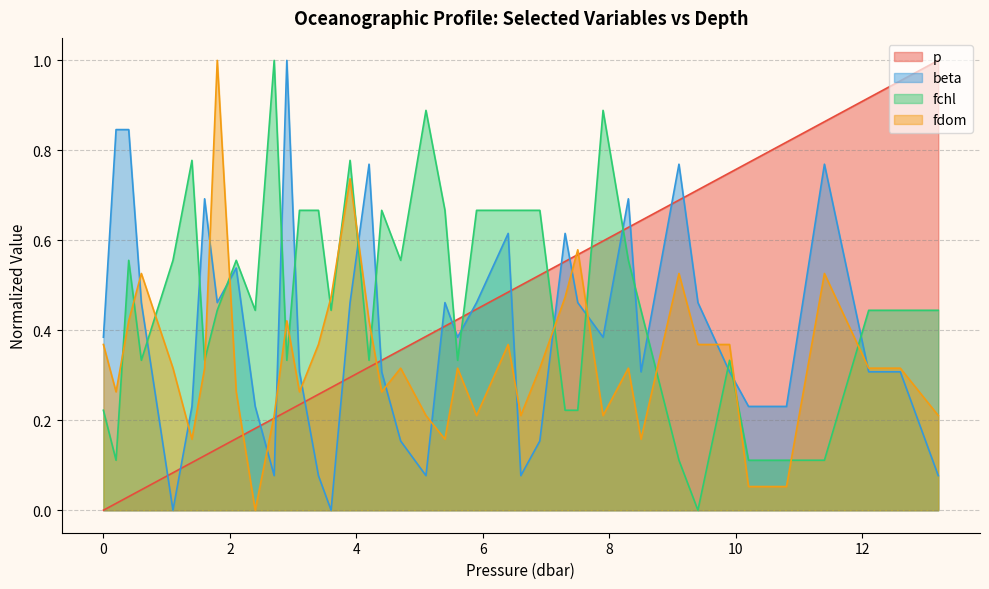

How many interior local peaks does the fchl series have?

9